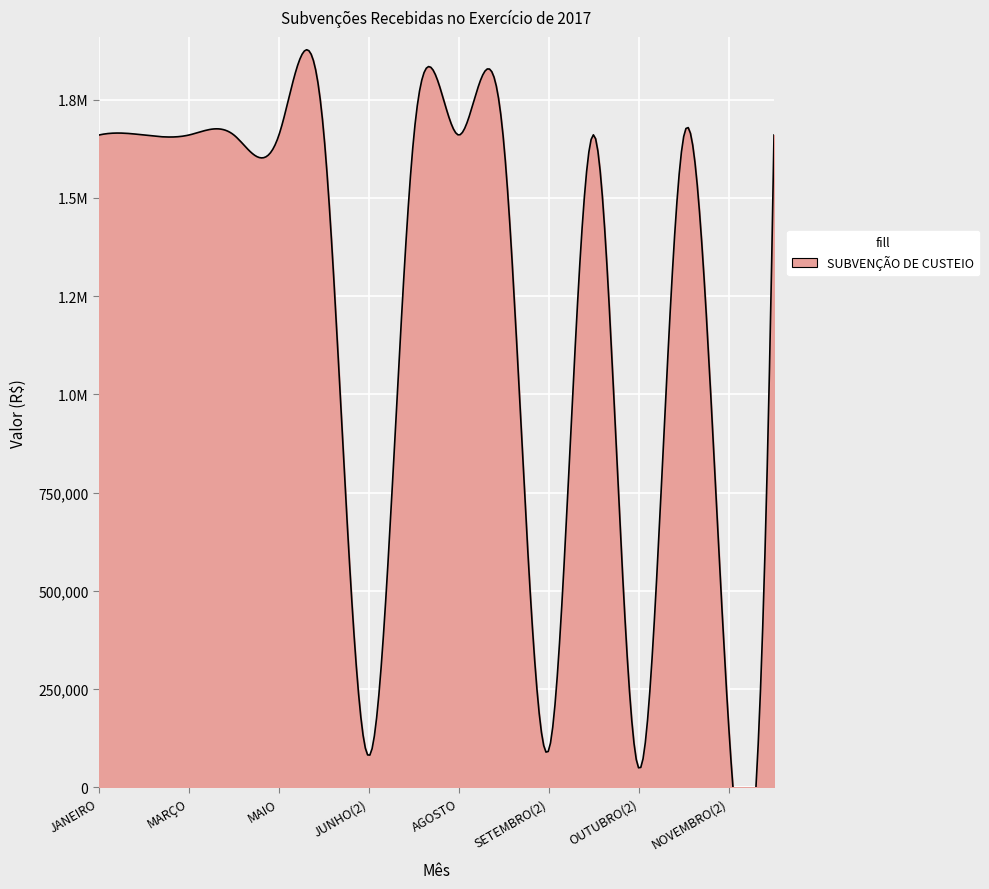

How many points are lower than both their immediate neighbors (excluding endpoints)?

4